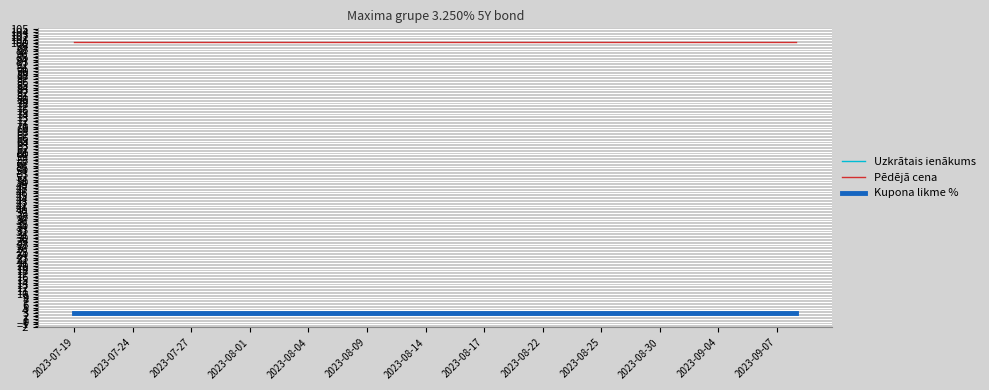

What is the highest value of the Pēdējā cena series?

100.4